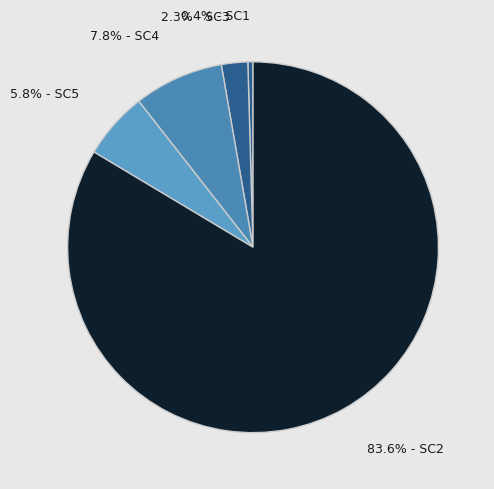

Count the number of slices in the pie.

5